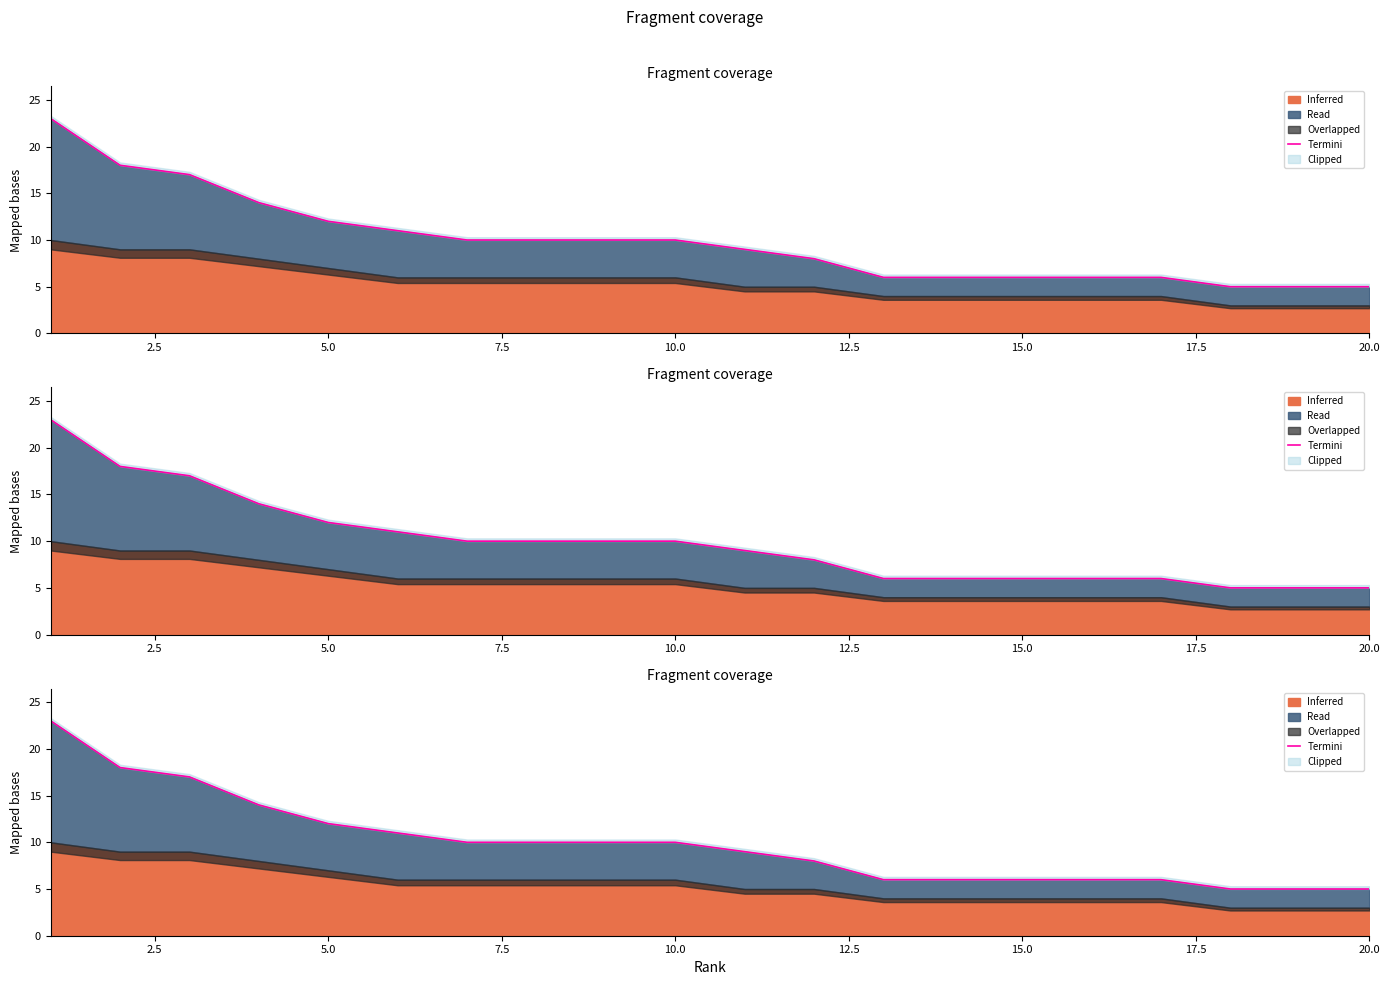

What position from the right is 14?

6